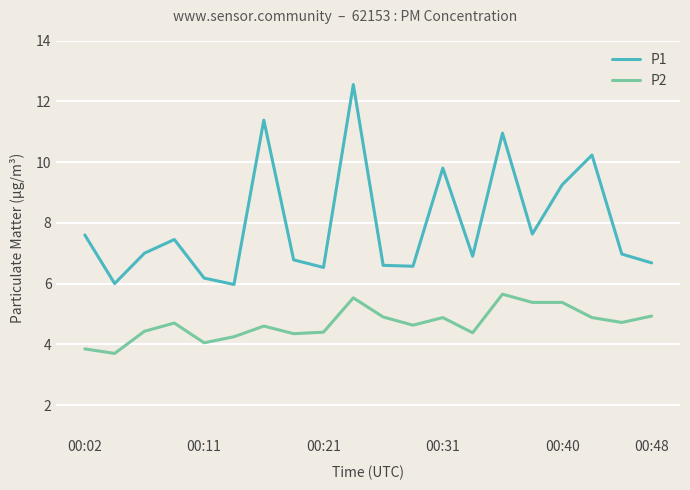

At how many categories does at least one series exceed 4?

20